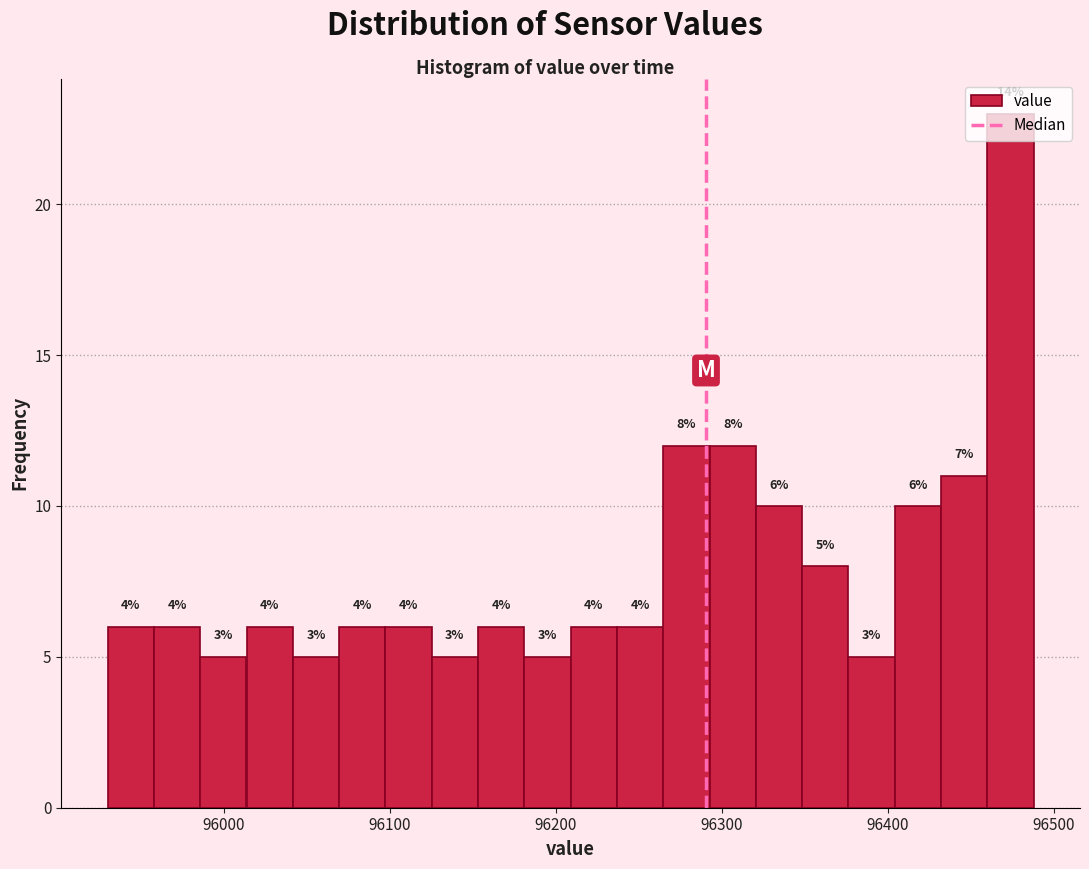

Read against the x-axis, roughly where is the centre of the tallest bar?

96470